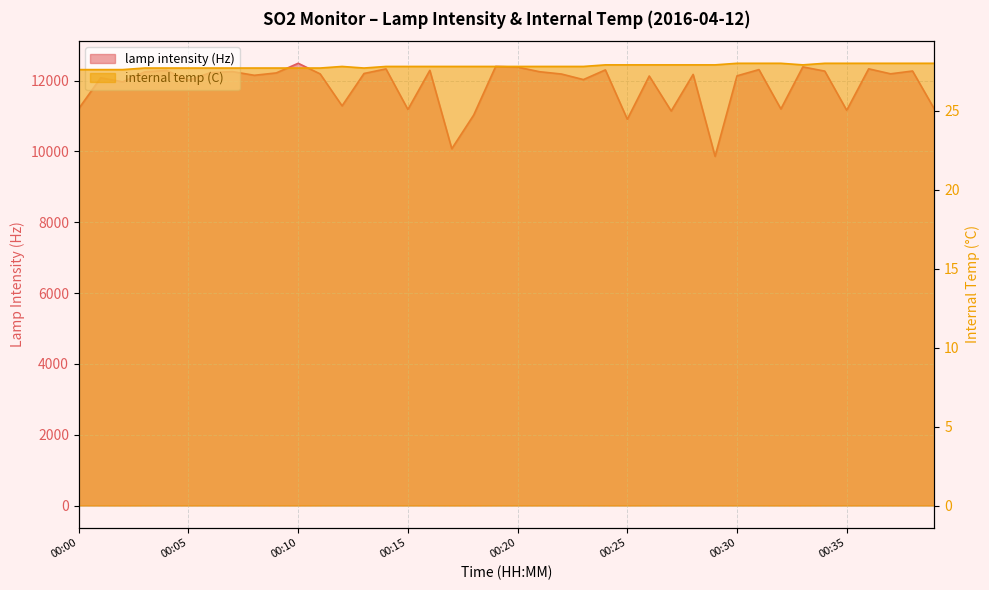

List the series in order of their overall mean, lowest first.

internal temp (C), lamp intensity (Hz)